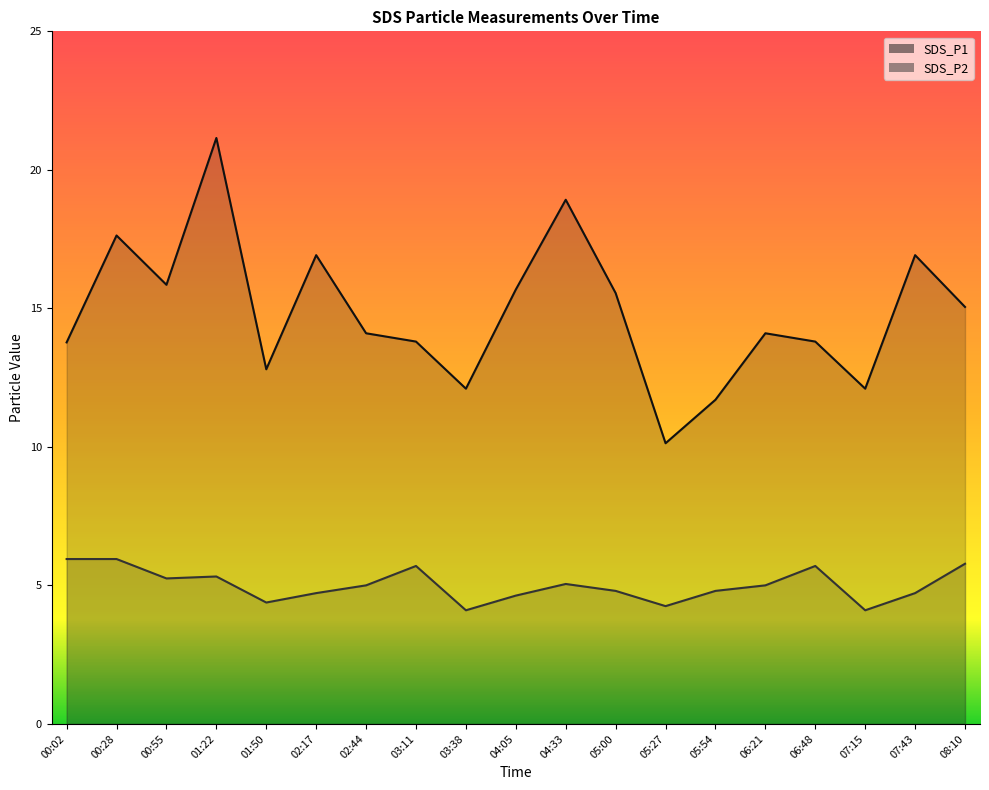

What is the spread (max minus min) of values at 02:44?

9.1